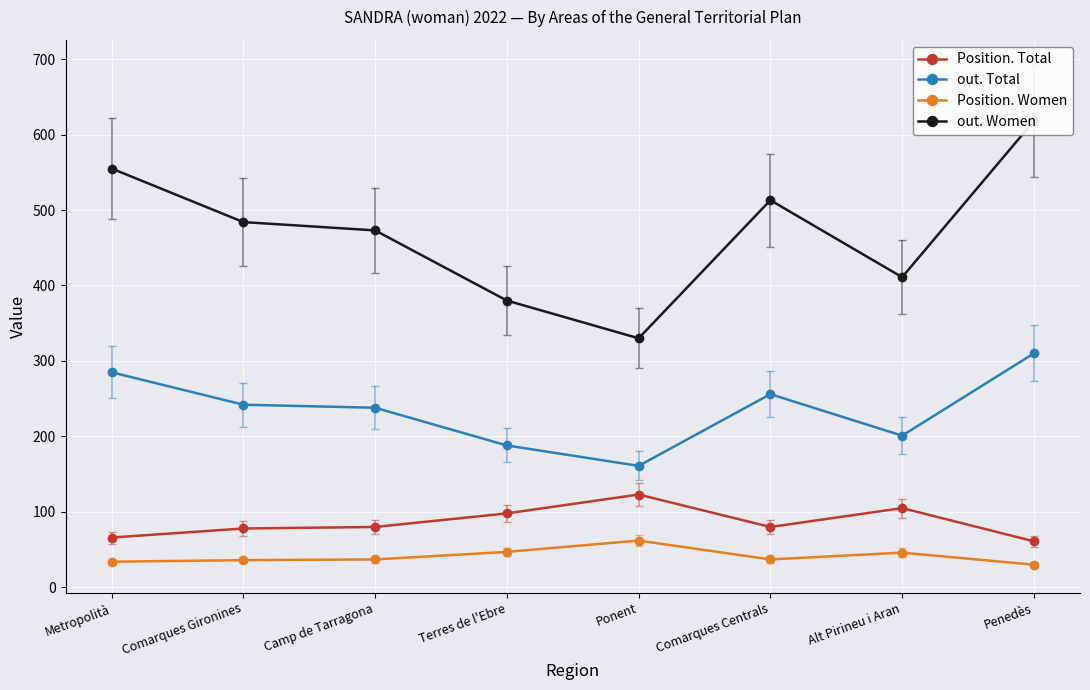

What is the label of the 2nd point from the right?

Alt Pirineu i Aran